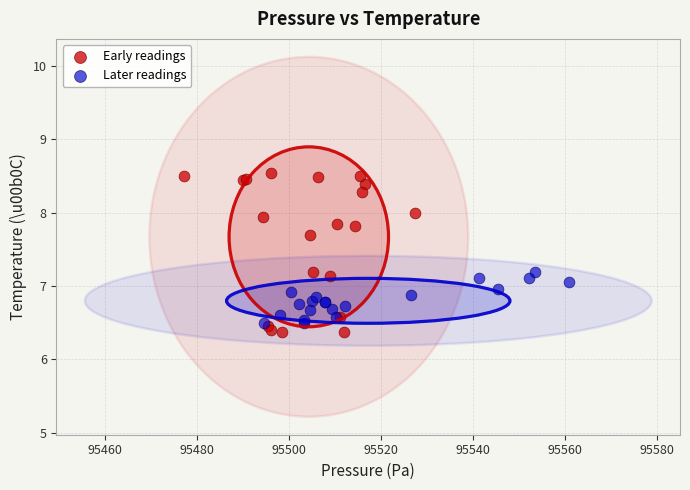

Which series contains the highest Y value?

Early readings